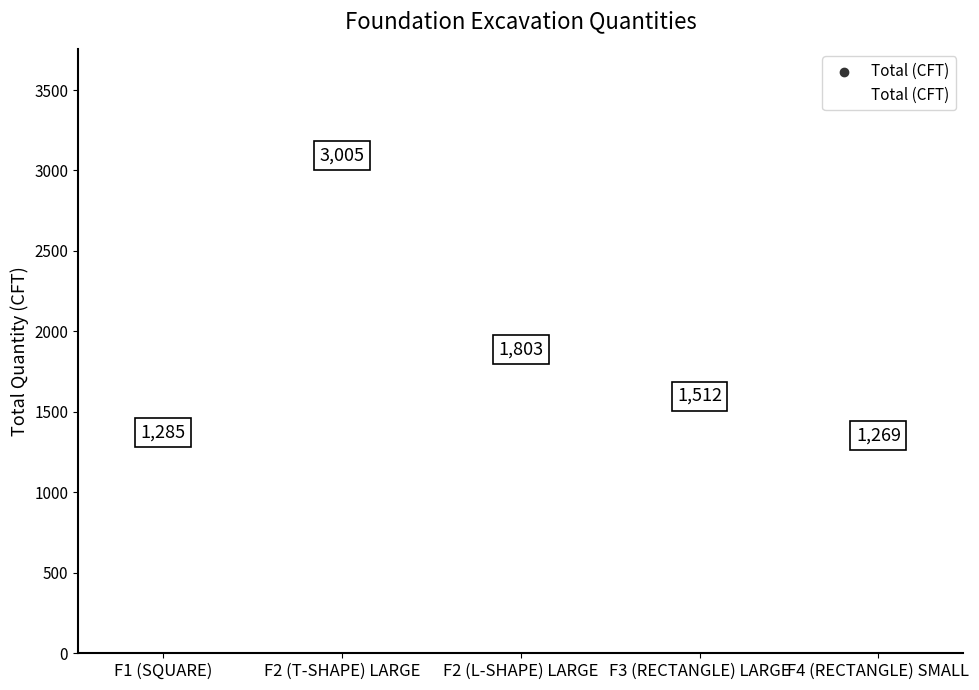

Approximately how many times larger is the value at F2 (L-SHAPE) LARGE compared to F2 (T-SHAPE) LARGE?

0.6